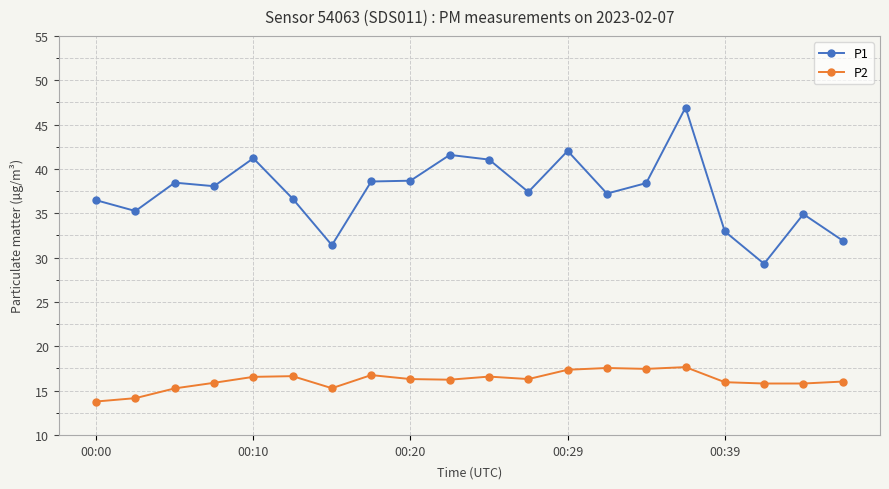

What is the difference between the second highest and minimum values in the P2 series?

3.8